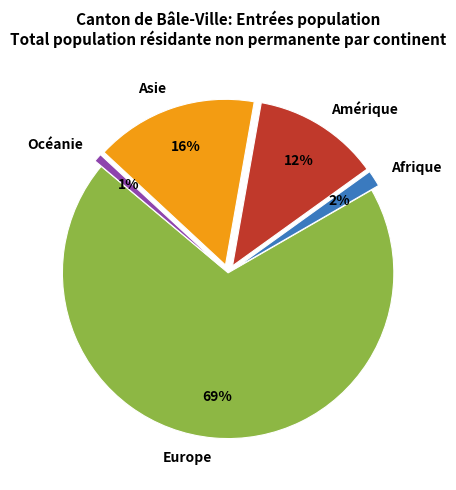

True or false: Afrique accounts for 2% of the total.

True